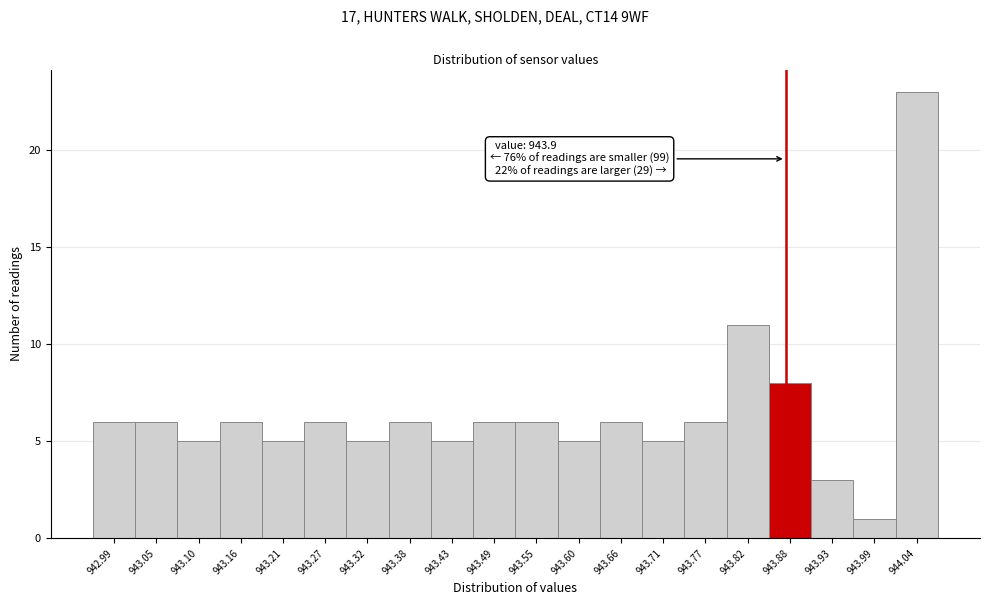

Reading right to left, what are all the values shown in this chart?

23	1	3	8	11	6	5	6	5	6	6	5	6	5	6	5	6	5	6	6